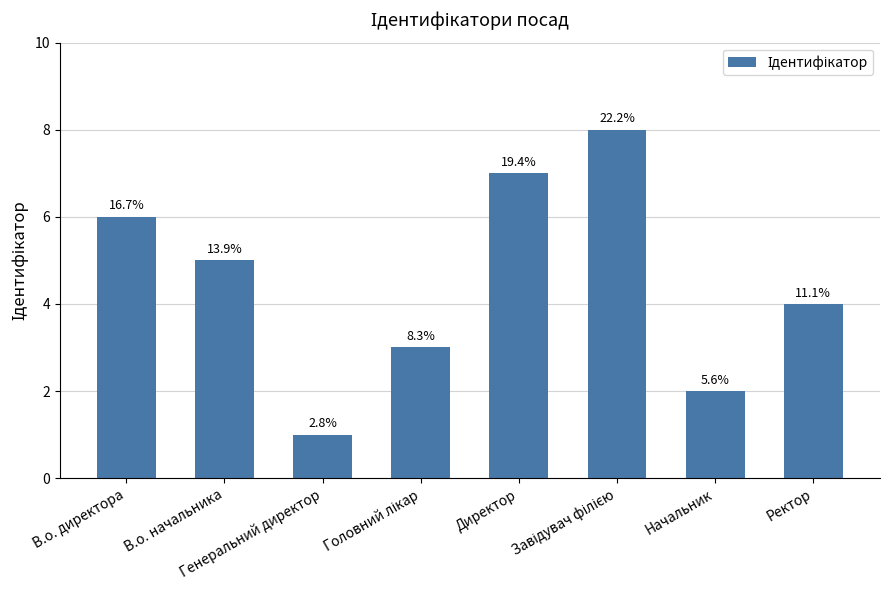

Which label corresponds to the largest value in the chart?

Завідувач філією